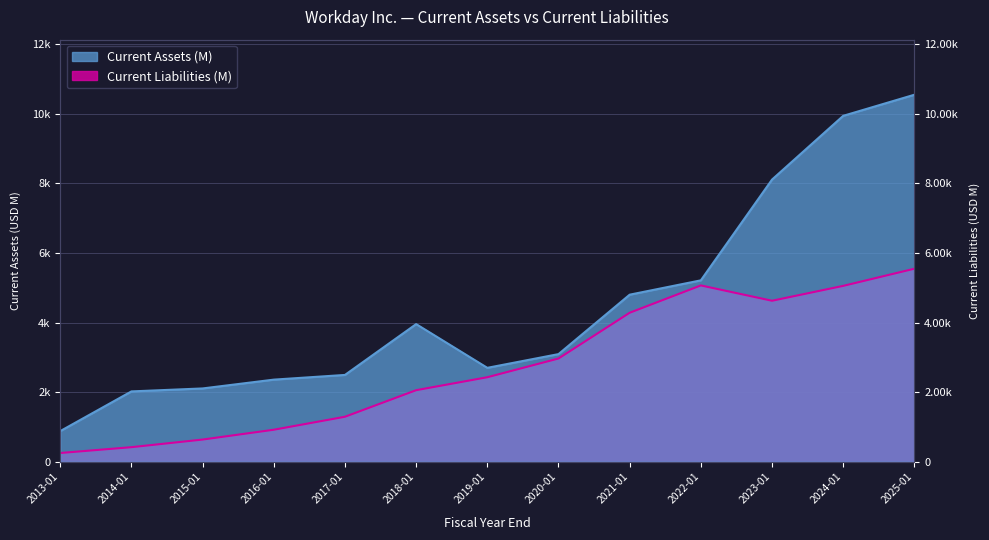

At which category does Current Assets (M) reach its first local peak?

2018-01